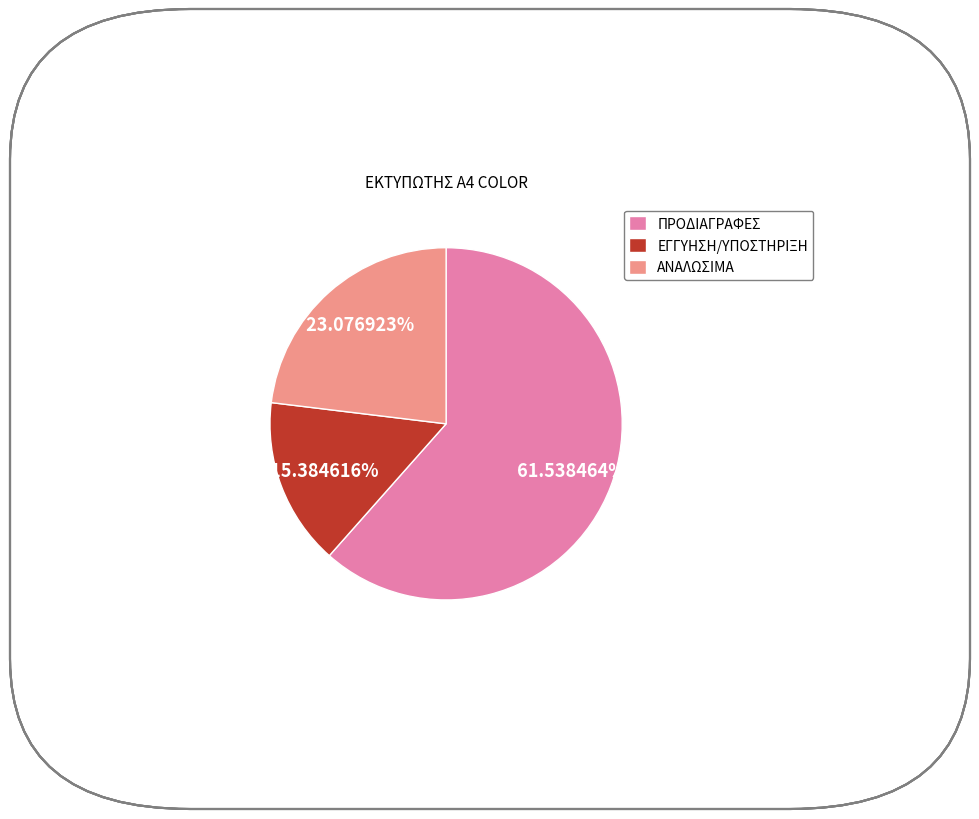

To the nearest percent, what percentage of the pie is ΕΓΓΥΗΣΗ/ΥΠΟΣΤΗΡΙΞΗ?

15%